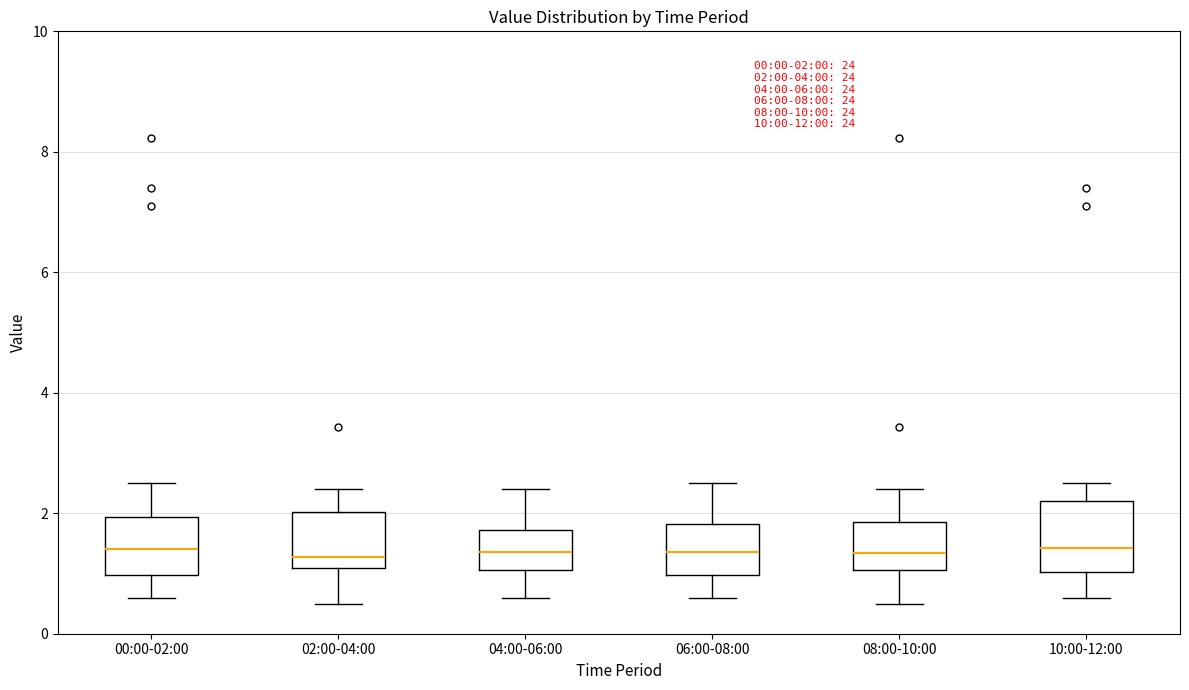

Comparing the boxes themselves (not the whiskers), which one is the tallest?

10:00-12:00